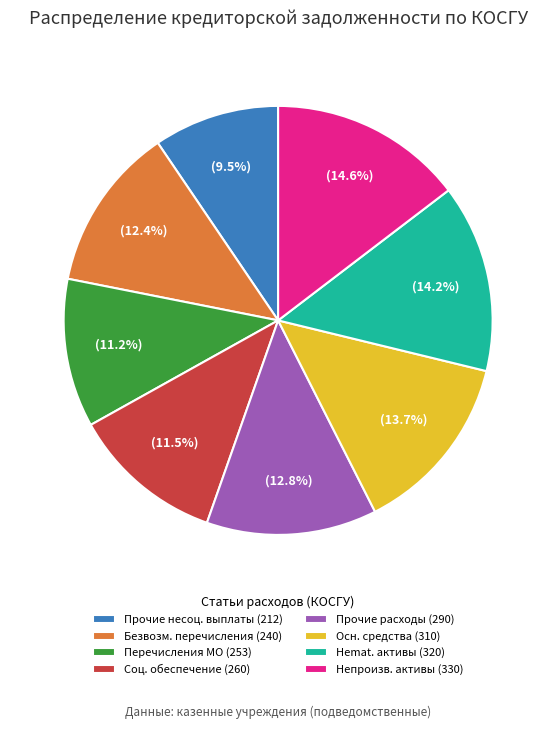

How much of the chart is everything except Непроизв. активы (330)?

85.4%